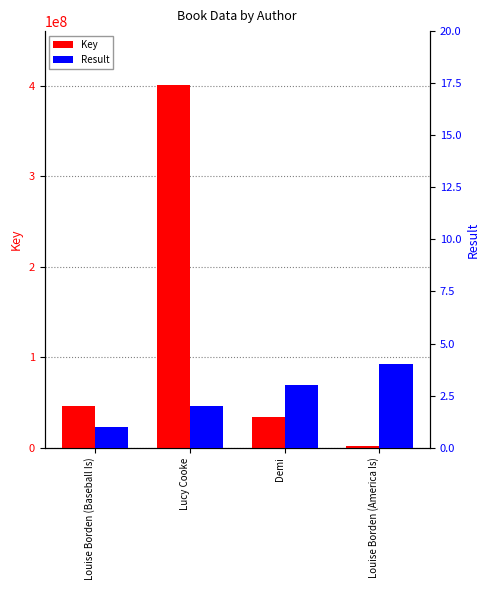

What is the sum of the Key values at Louise Borden (Baseball Is) and Louise Borden (America Is)?

47288947